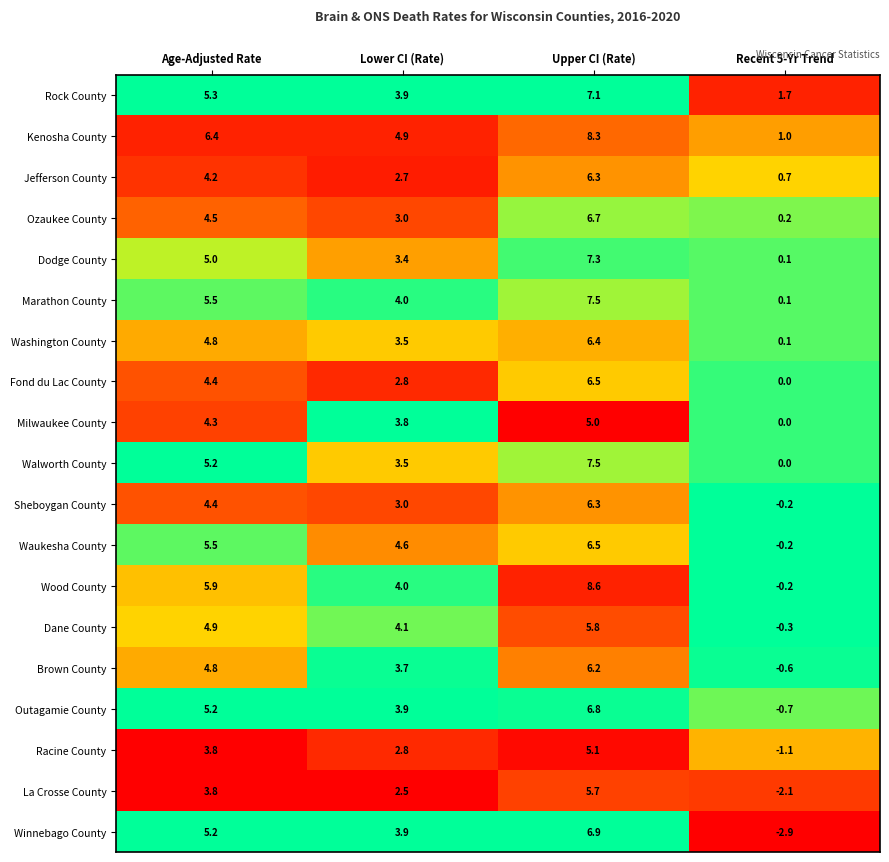

Which series has the largest total across all categories?

Kenosha County